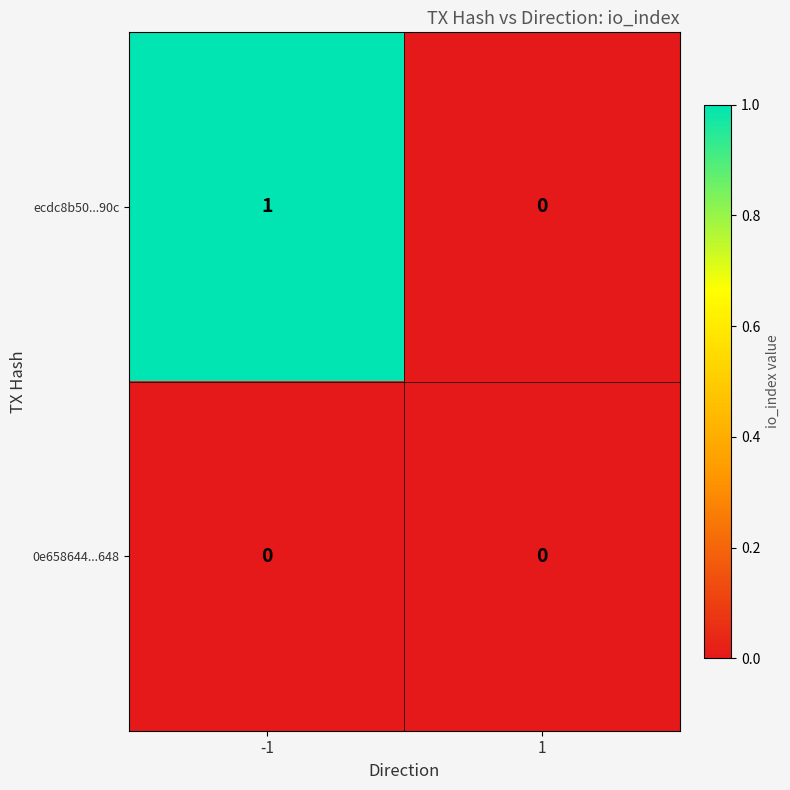

Reading left to right, extract all data points from this chart.

ecdc8b50...90c: -1=1	1=0
0e658644...648: -1=0	1=0